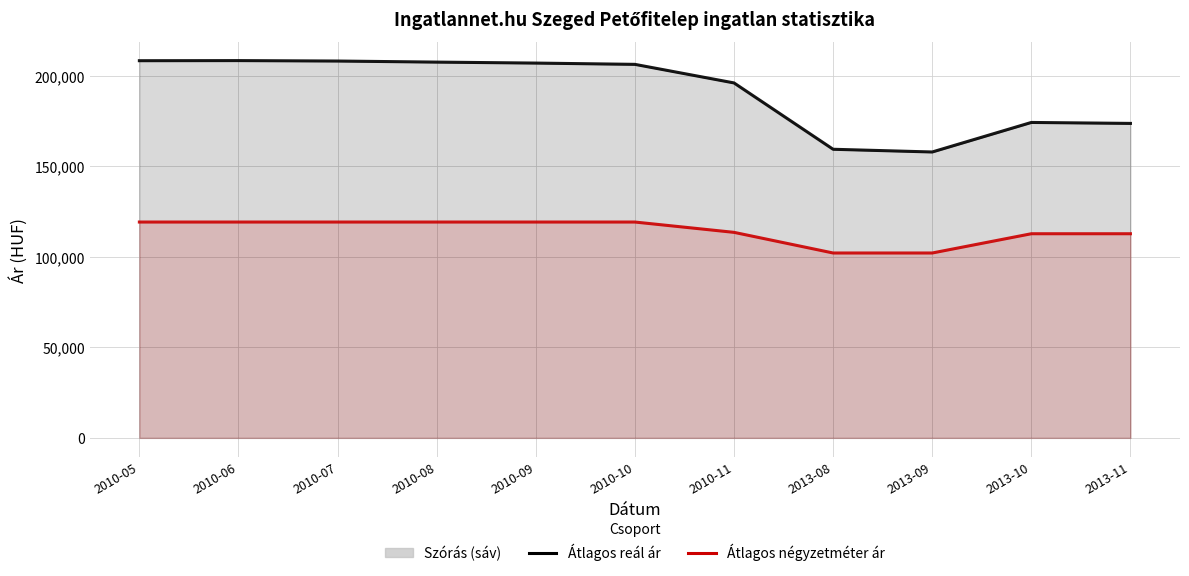

What value does the Átlagos reál ár series have at 2013-10, to the nearest 100?

174200